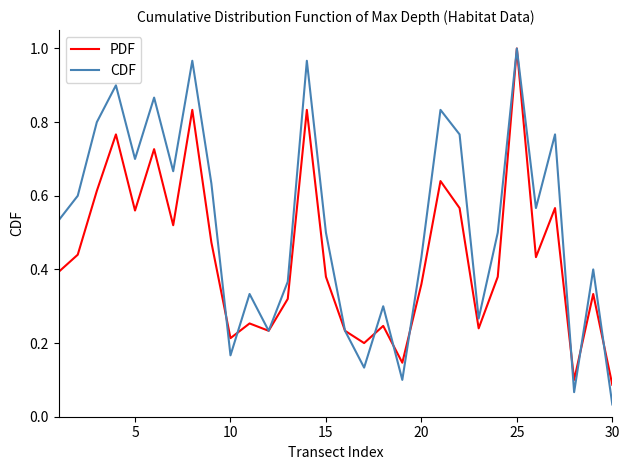

List the series in order of their overall mean, lowest first.

PDF, CDF